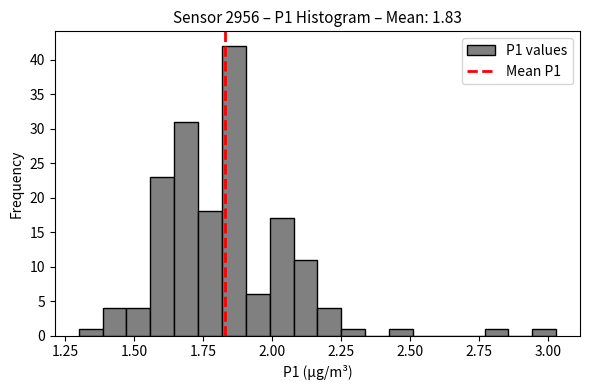

Around what value on the x-axis is the tallest bar? Give the approximate position of its centre, as read against the axis.

1.85